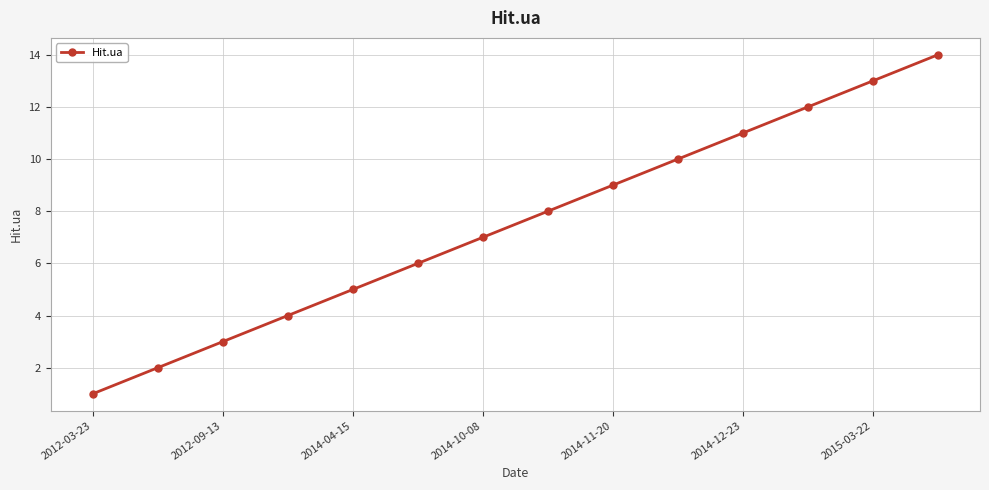

What is the sum of all values?

105